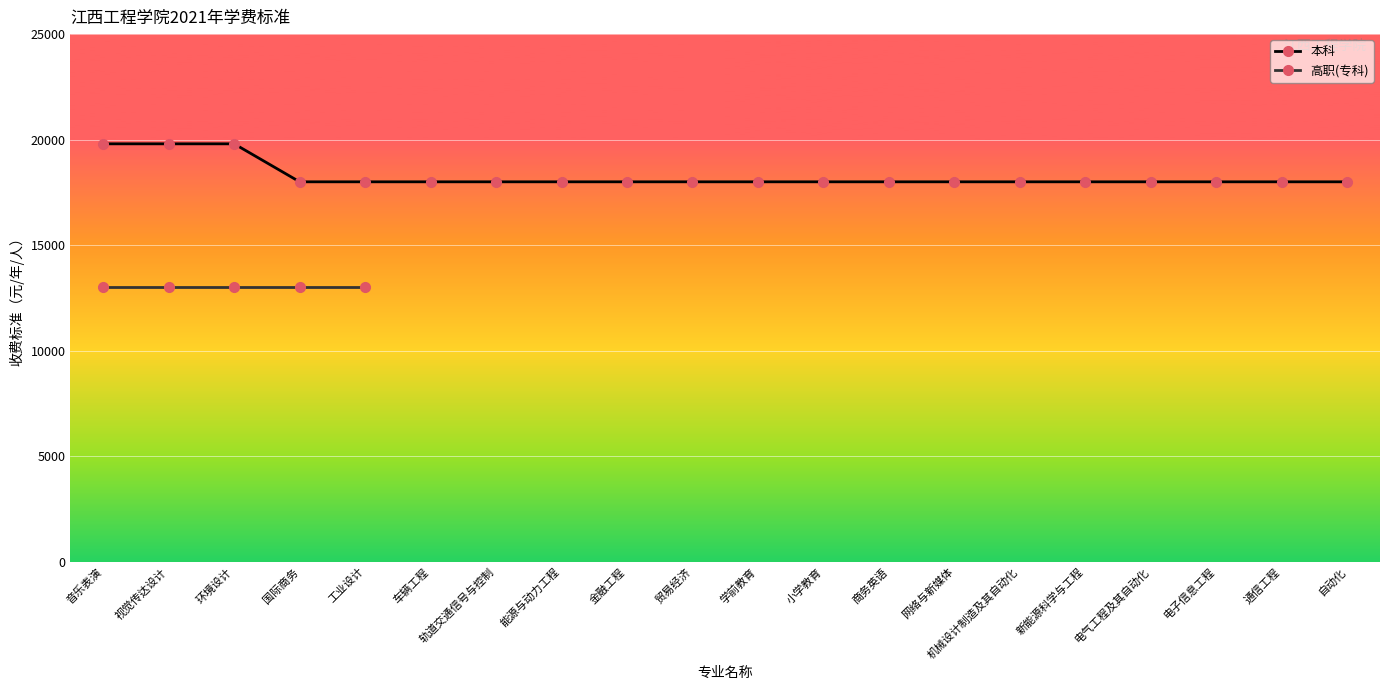

What is the label of the 17th point from the left?

电气工程及其自动化